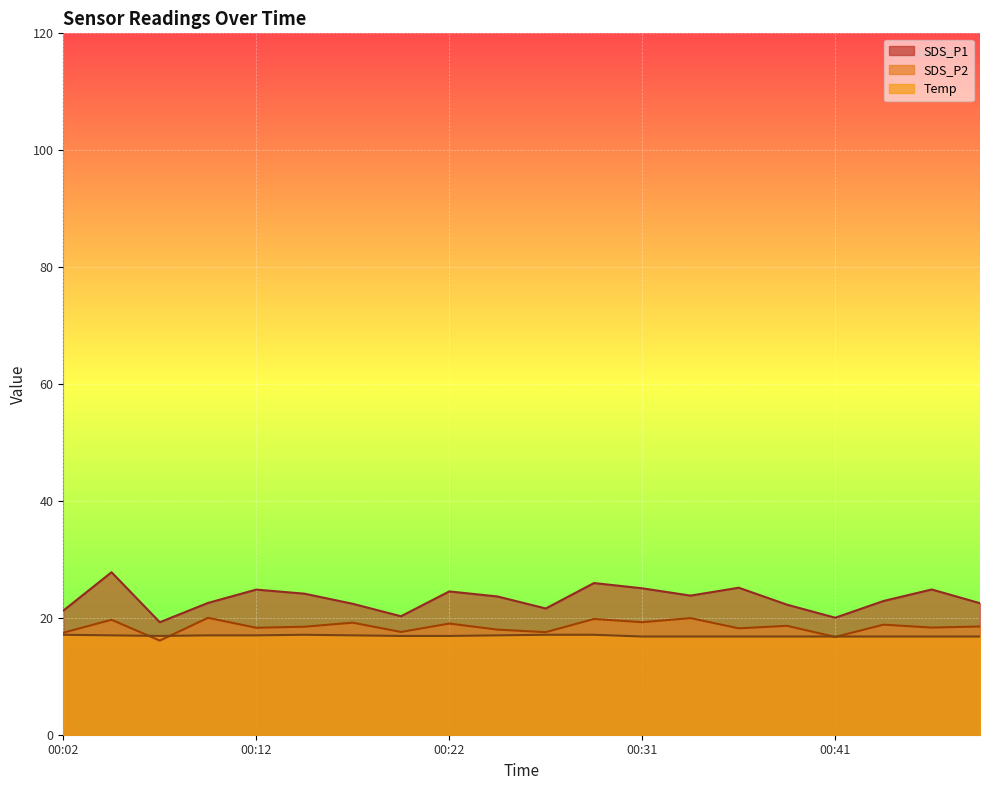

What is the value of the SDS_P2 point at the 4th from the left?

20.0